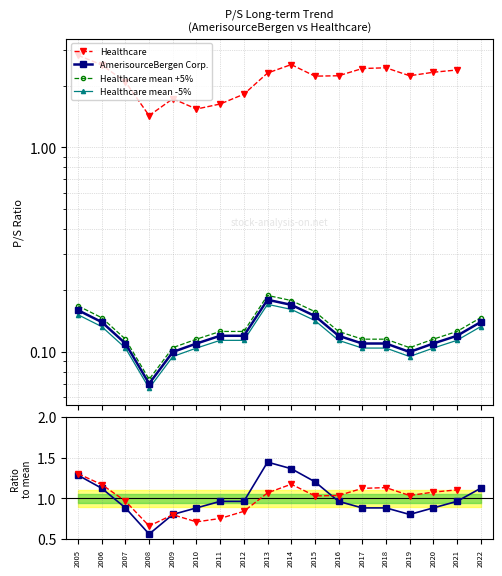

Does the chart display data point markers on the line(s)?

Yes